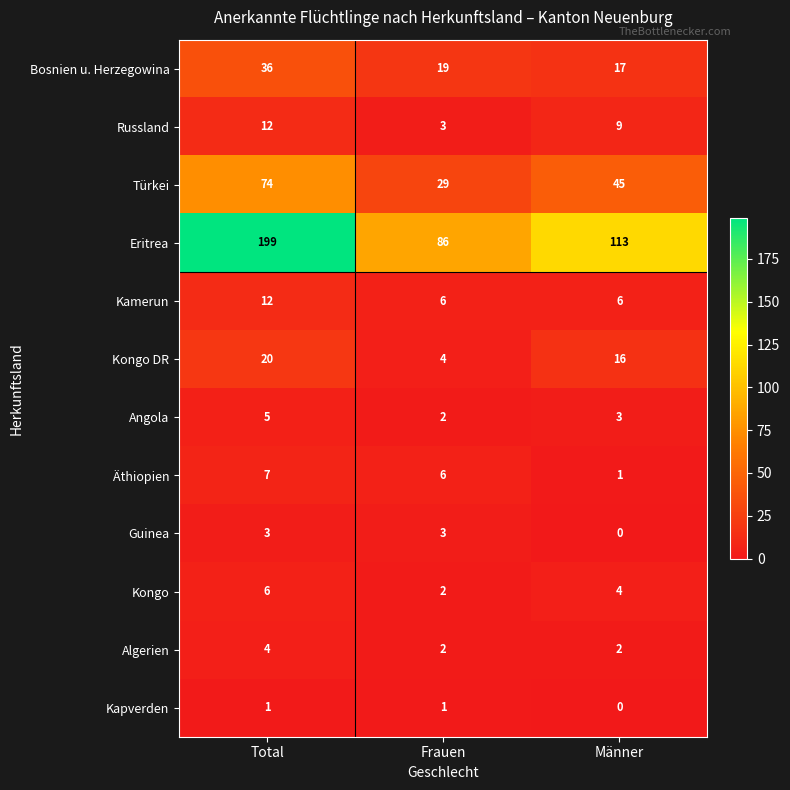

What is the minimum value for Türkei?

29